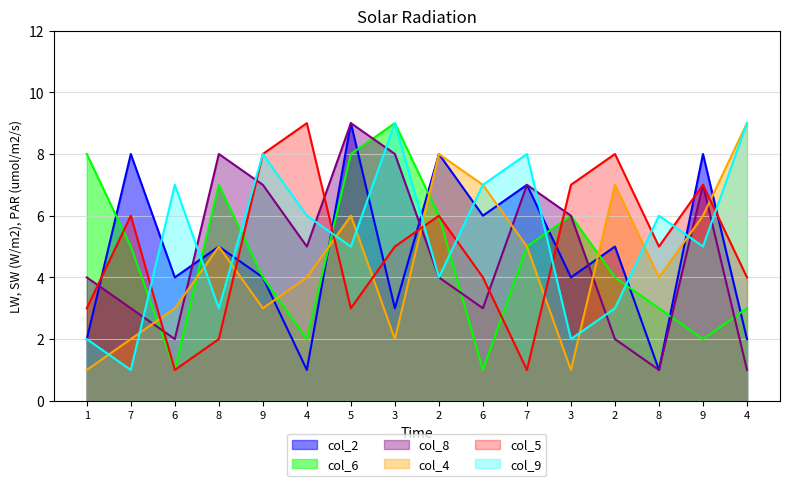

List the series in order of their peak value, lowest first.

col_2, col_6, col_8, col_4, col_5, col_9